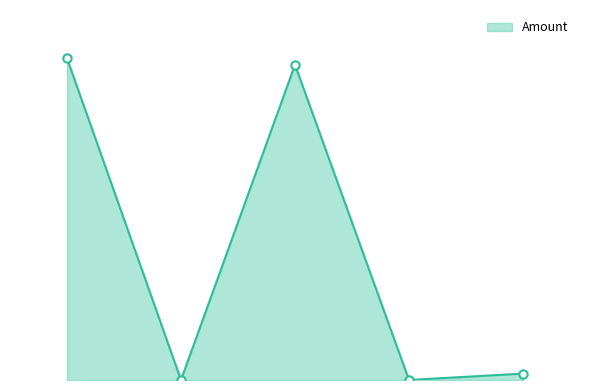

Is this an area chart (filled region under the line)?

Yes